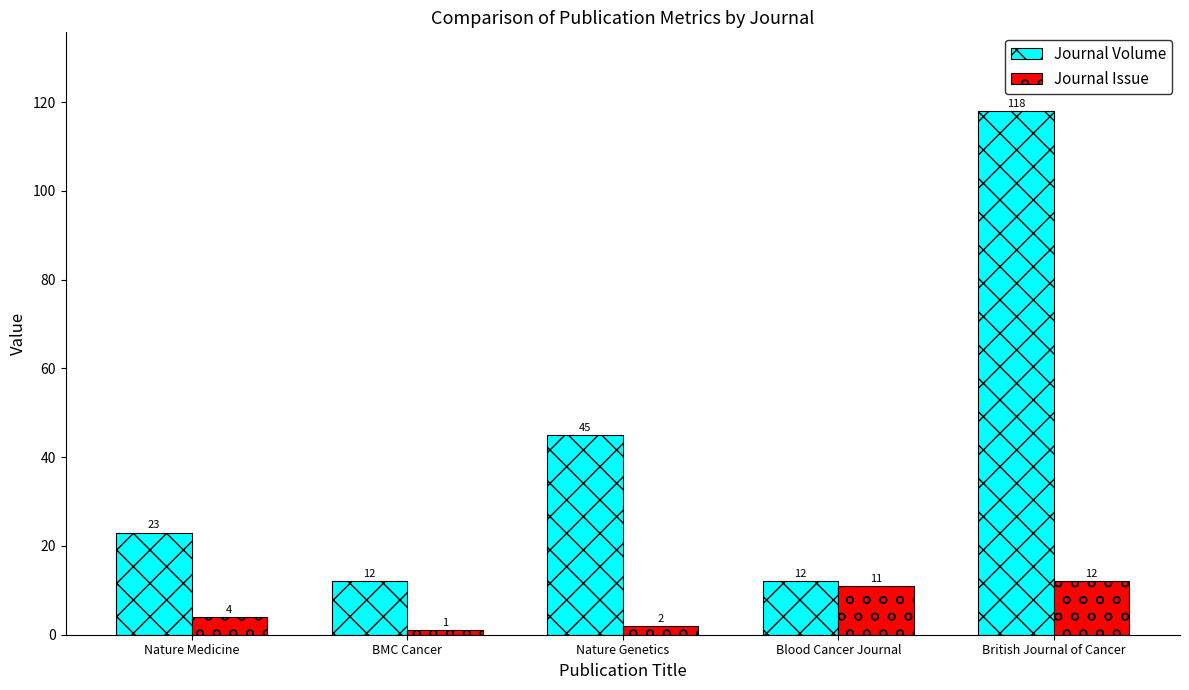

True or false: Journal Volume has a value of 12 at Blood Cancer Journal.

True